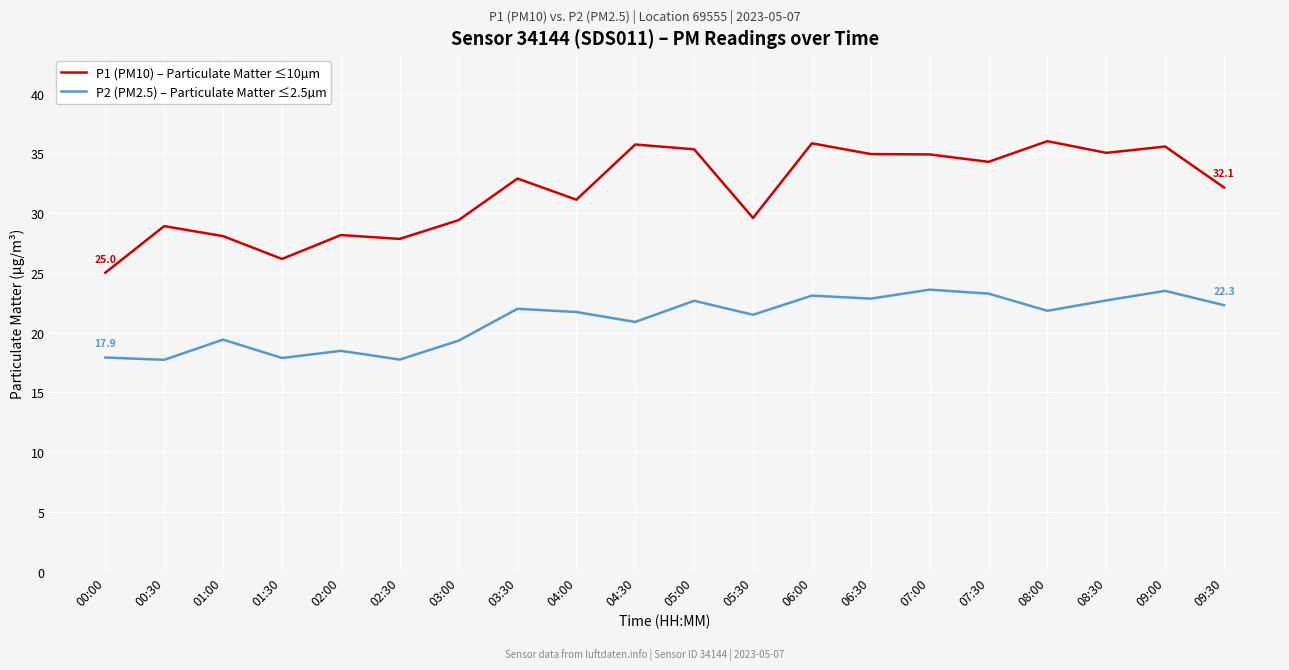

What is the approximate value of P2 (PM2.5) – Particulate Matter ≤2.5µm at 06:00?

23.1